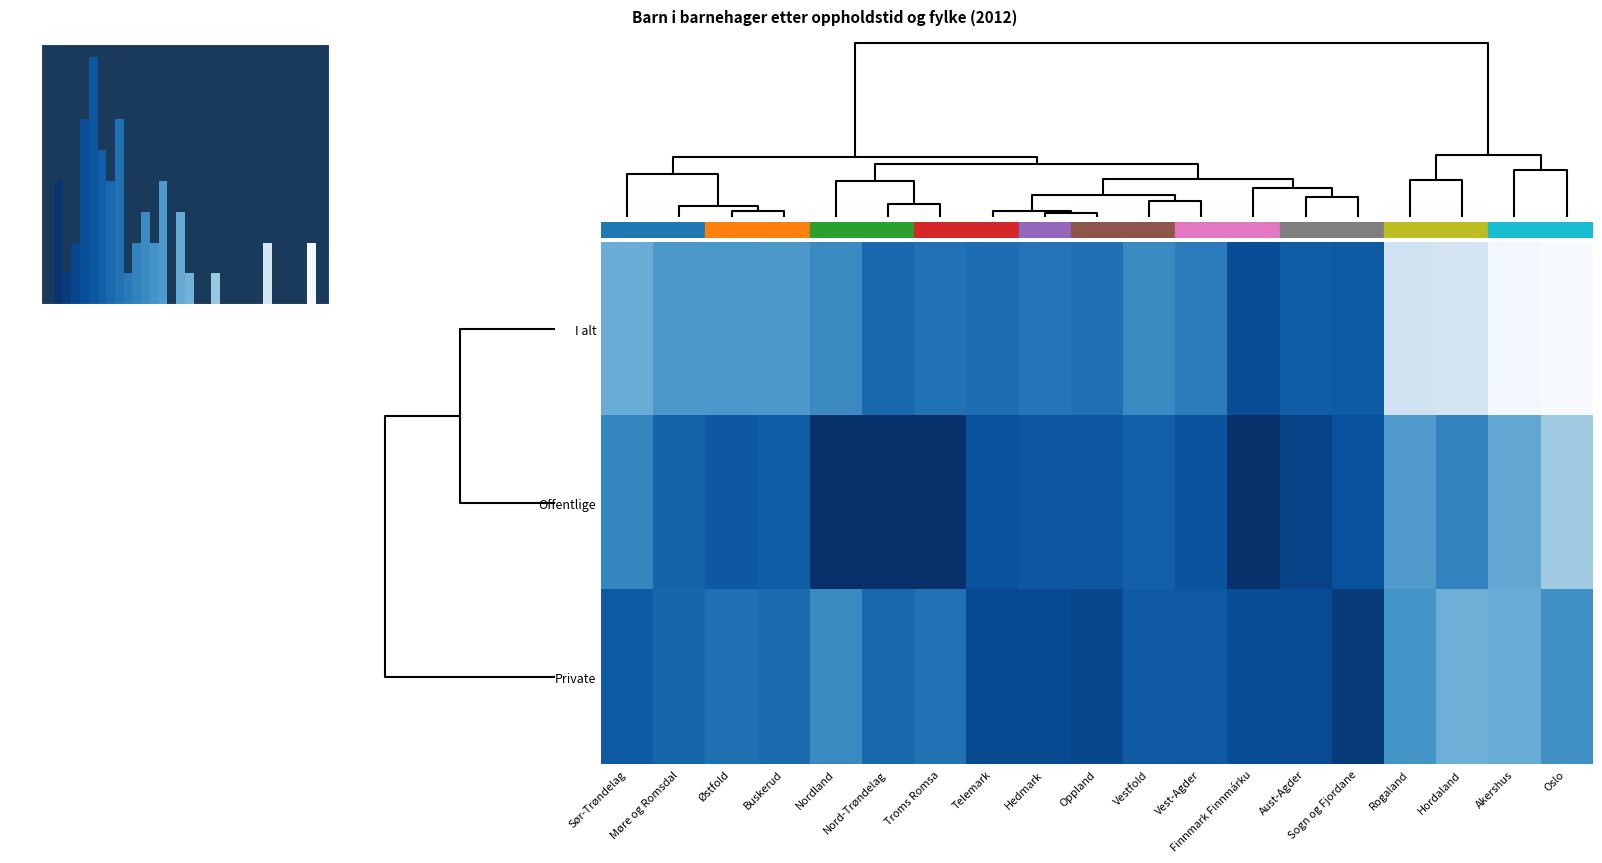

What is the difference between the maximum and minimum values in the Offentlige series?

0.6